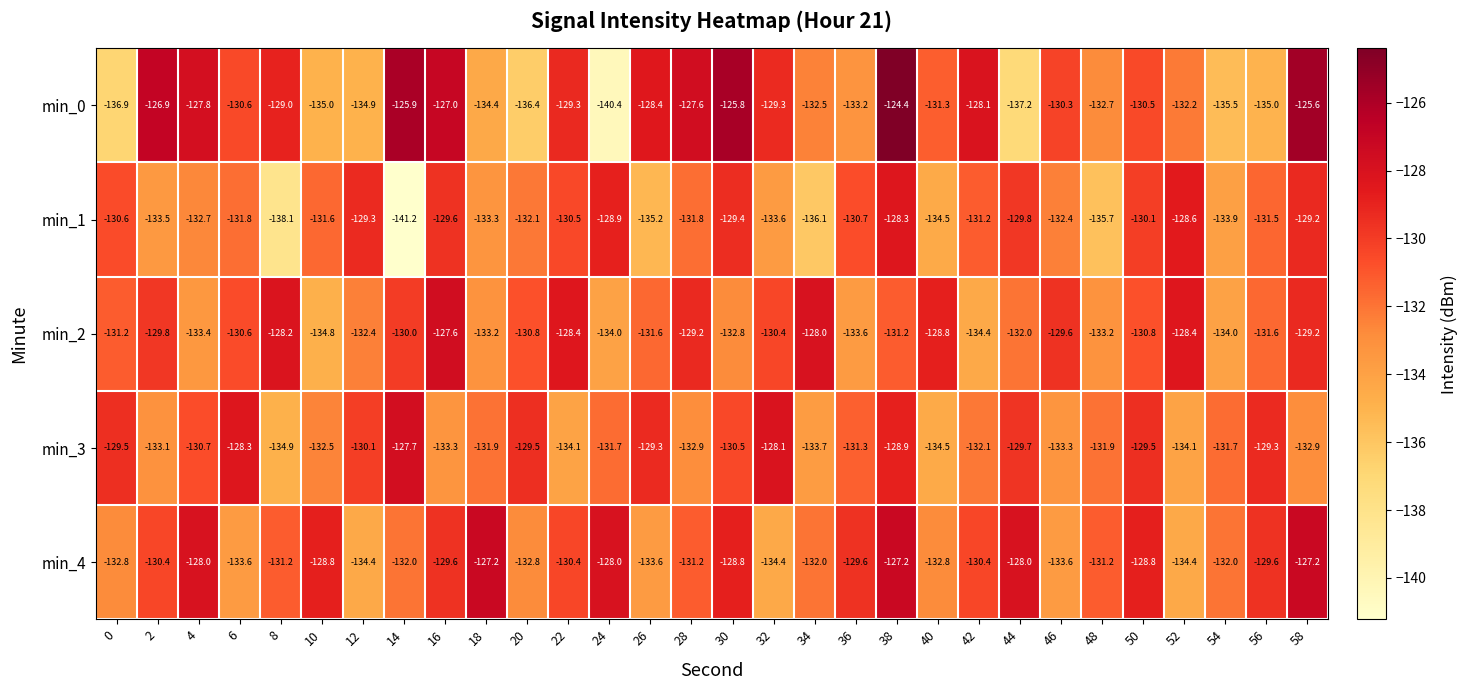

At which label is min_0 closest to -132?

52